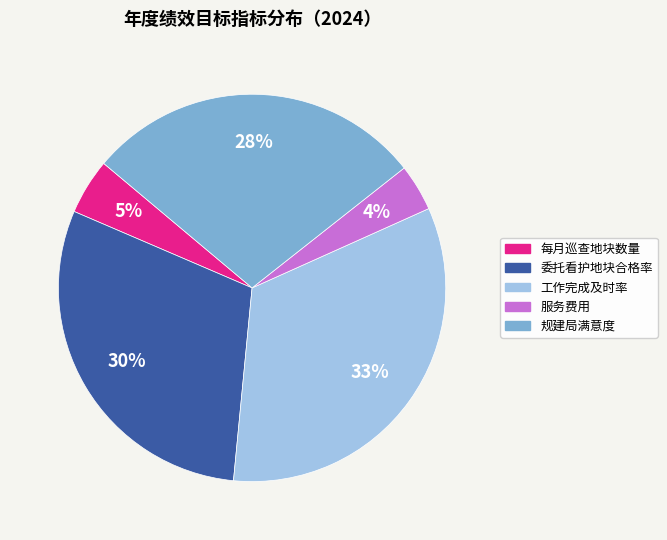

Do 服务费用 and 工作完成及时率 together represent more than half of the pie?

No